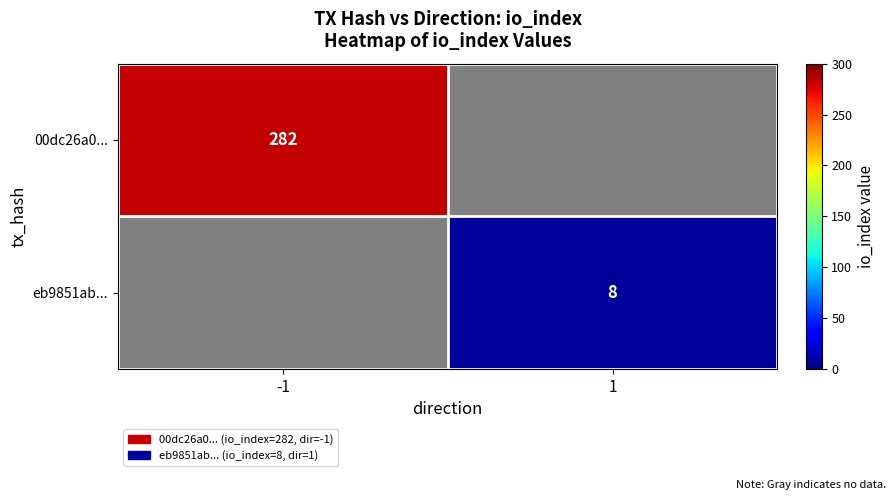

The 00dc26a0... series shows 282 at -1. True or false?

True